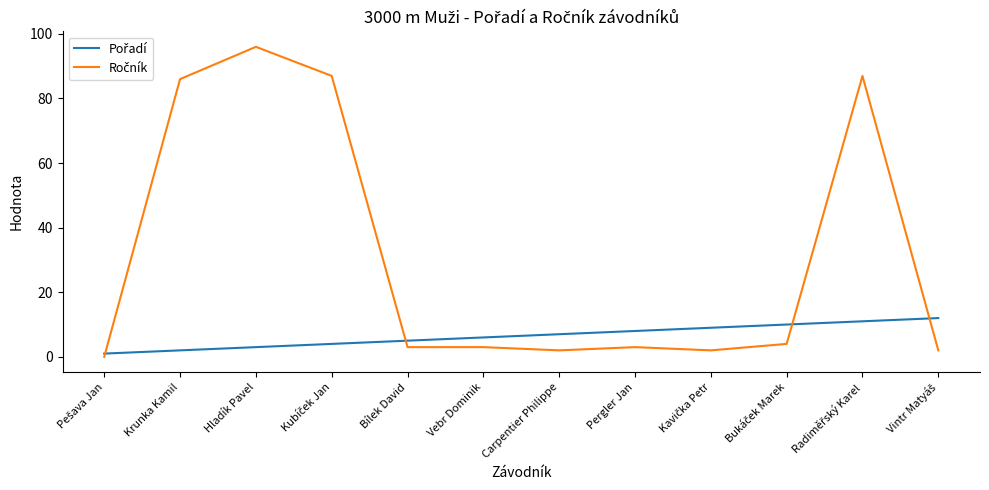

At which category does the chart reach its peak across all series?

Hladík Pavel